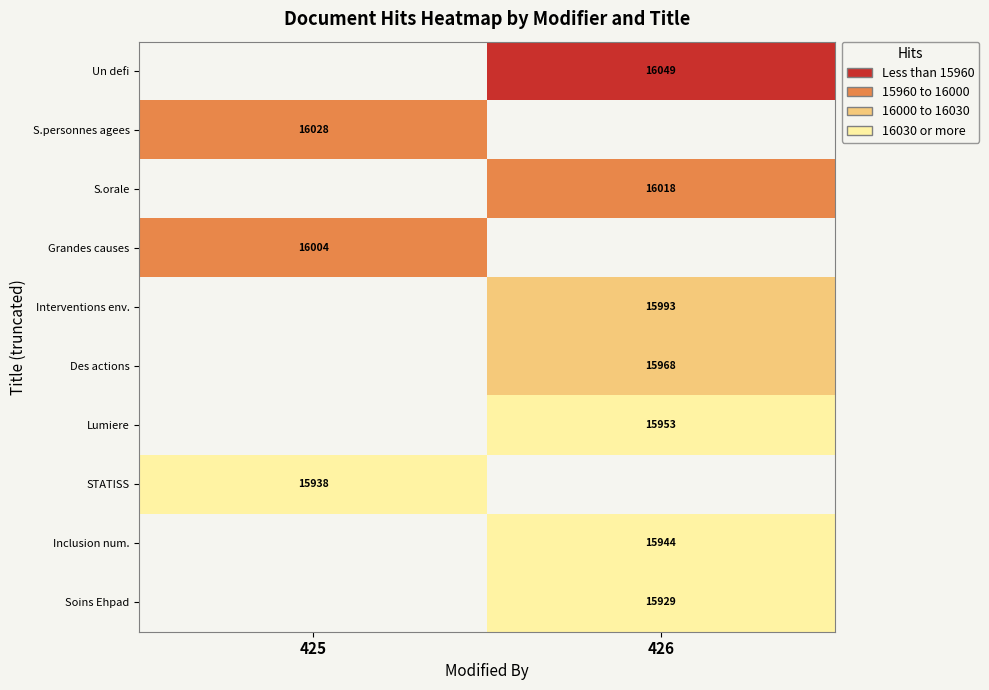

The S.orale series shows 25472 at 426. True or false?

False